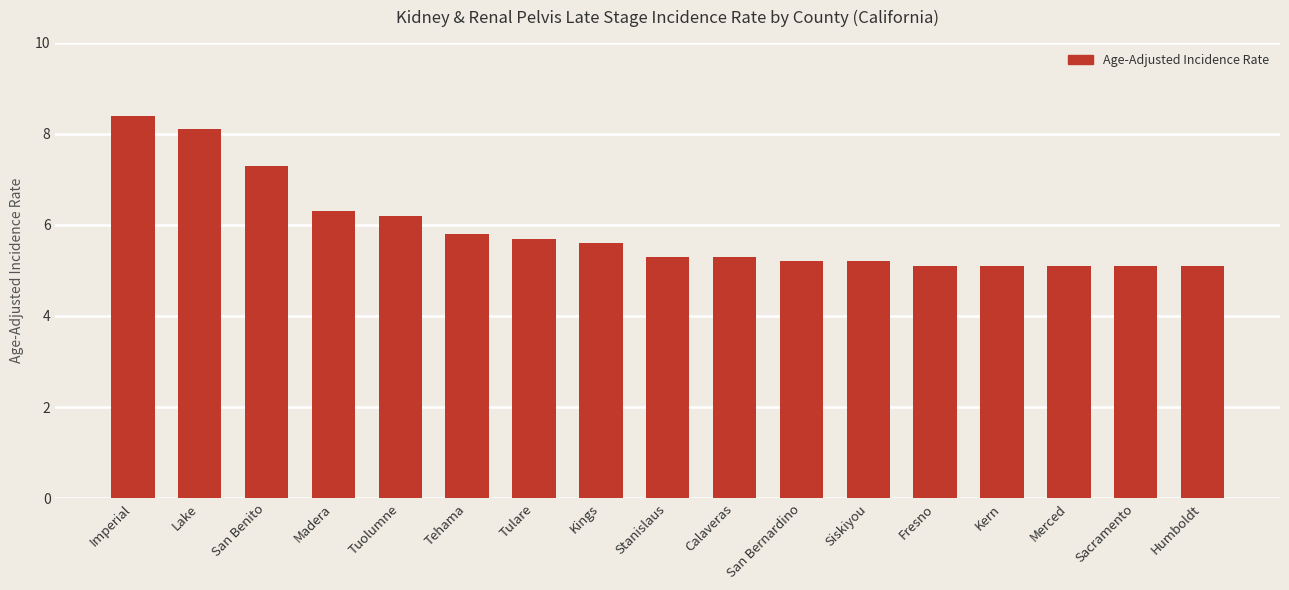

Approximately how many times larger is the value at Humboldt compared to Tehama?

0.9